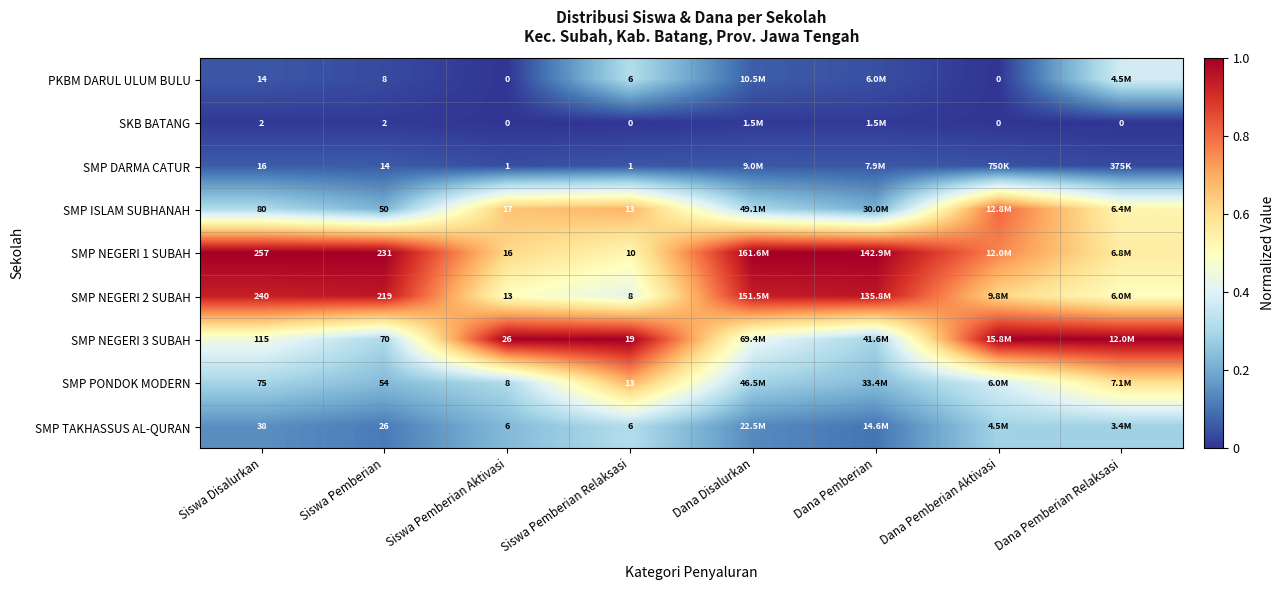

At which category is the sum across all series the highest?

Siswa Pemberian Relaksasi